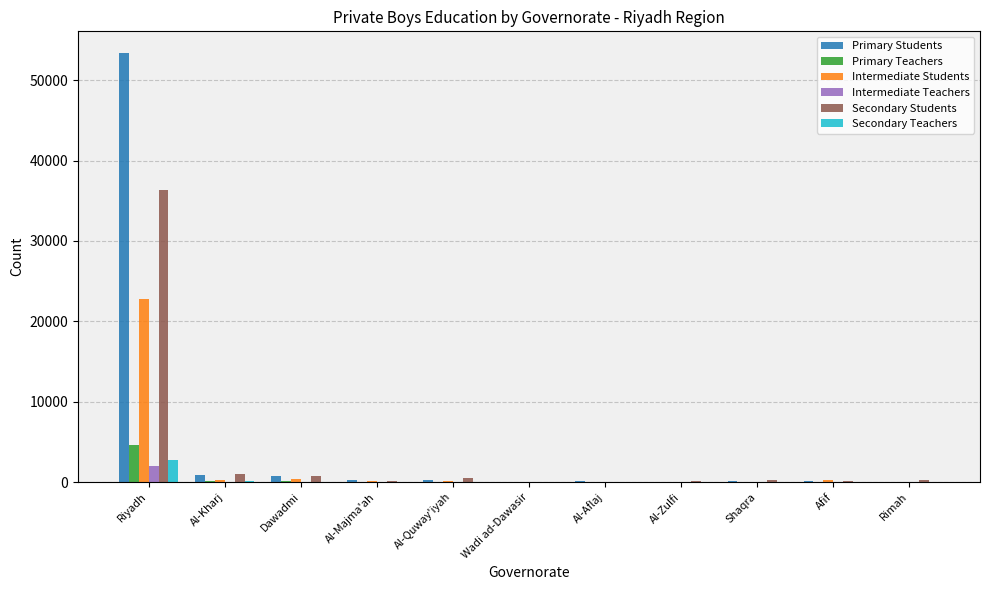

What is the total value across all series at Al-Quway'iyah?

1056